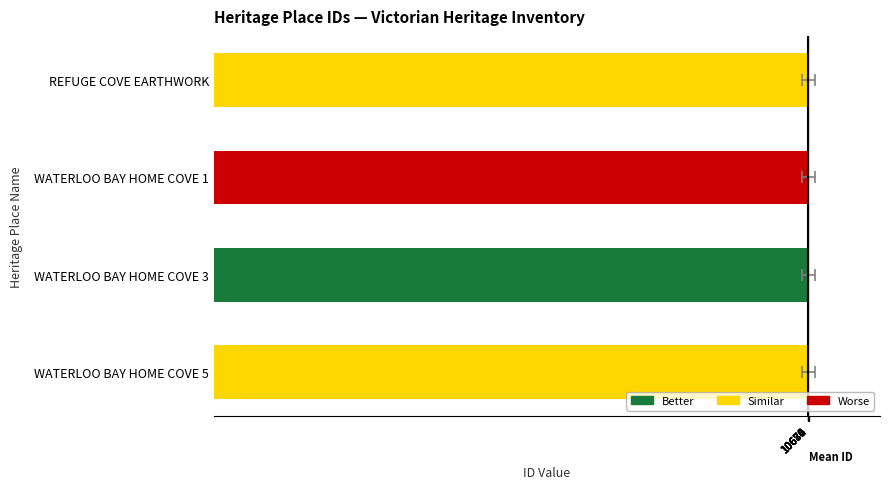

Which has a higher value, WATERLOO BAY HOME COVE 1 or WATERLOO BAY HOME COVE 5?

WATERLOO BAY HOME COVE 5